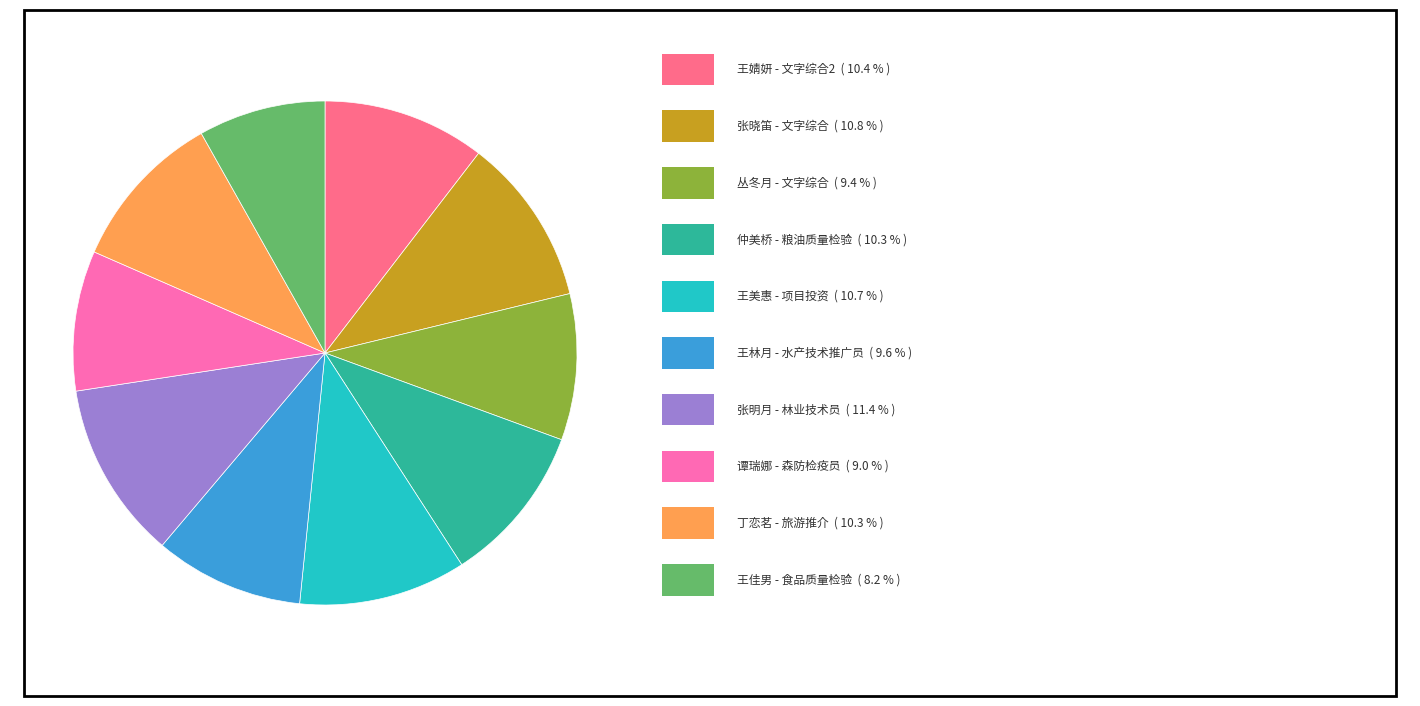

Is there a majority slice in this chart?

No